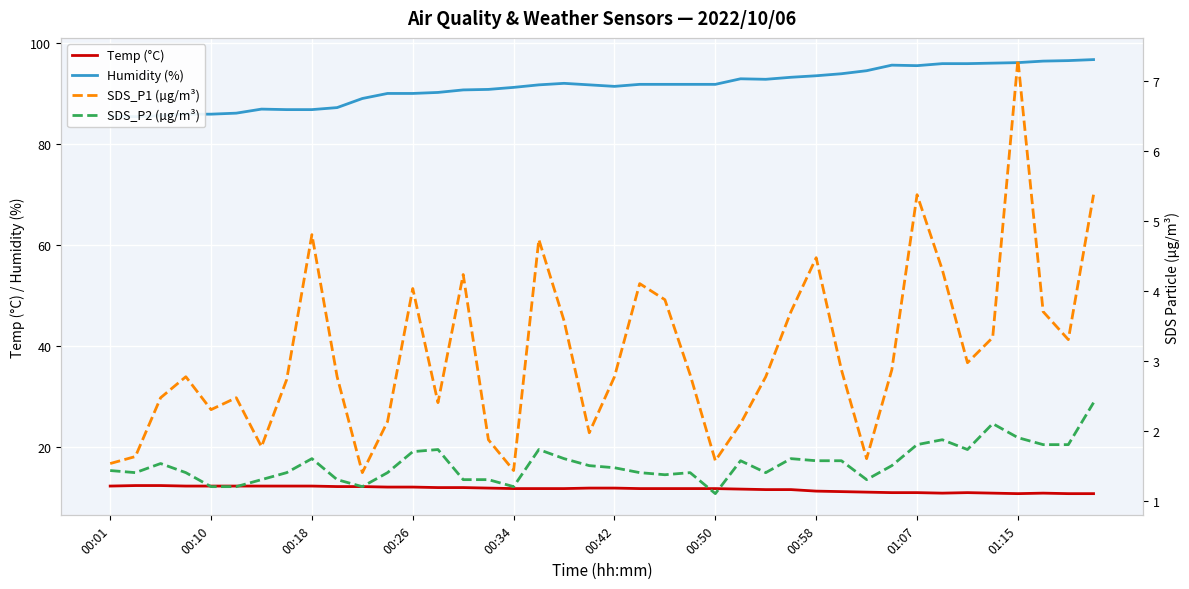

At 37, list the series in order from largest to smallest.

Humidity (%), Temp (°C), SDS_P1 (µg/m³), SDS_P2 (µg/m³)